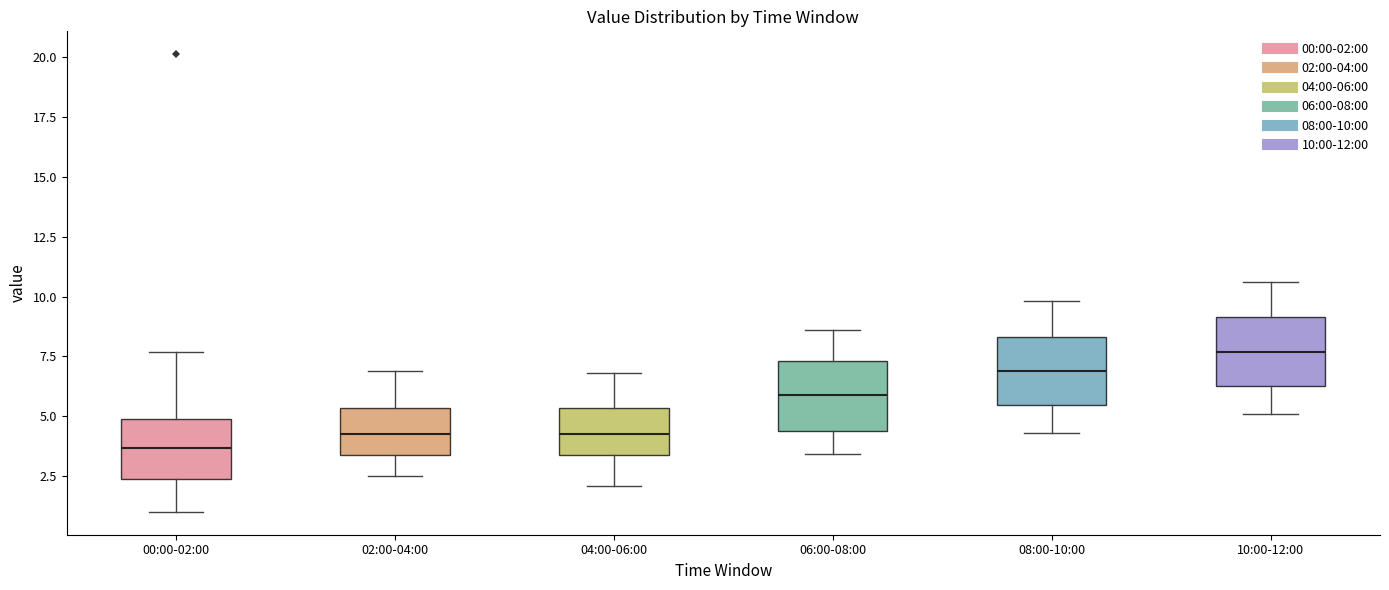

Which box has the lowest median line?

00:00-02:00